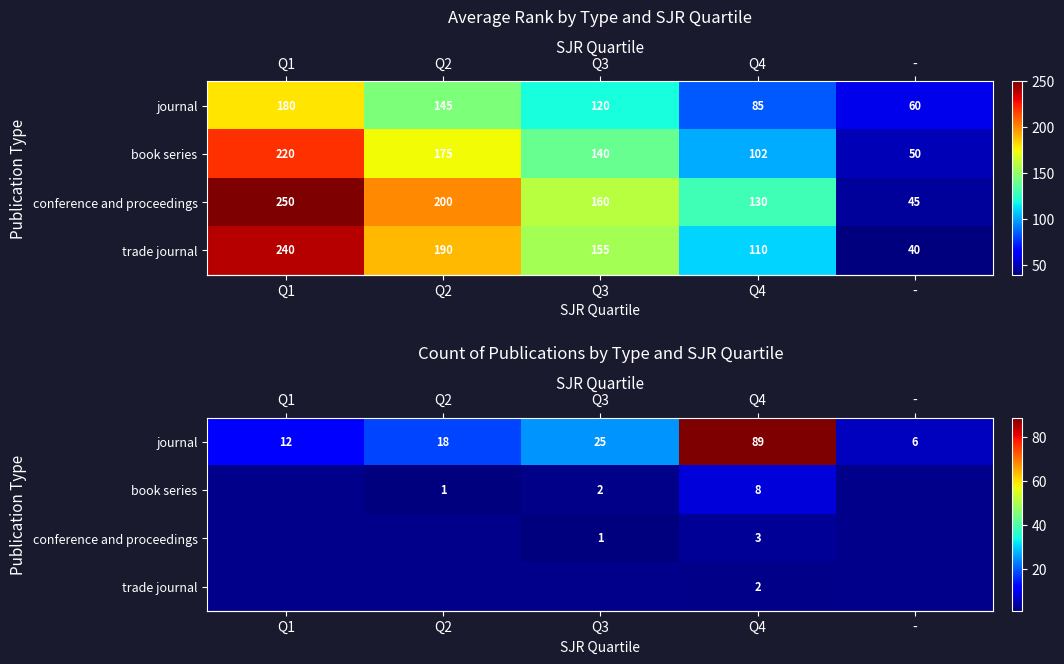

What is the approximate value of row_1 at Q2?

1.0